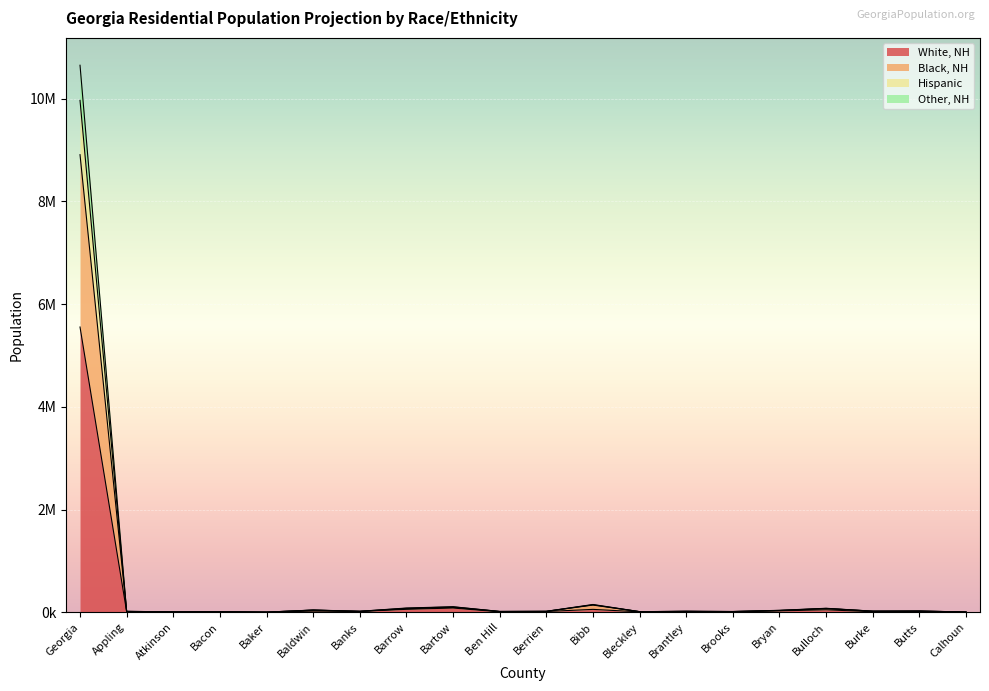

Where is the first local maximum for Other, NH?

Bacon